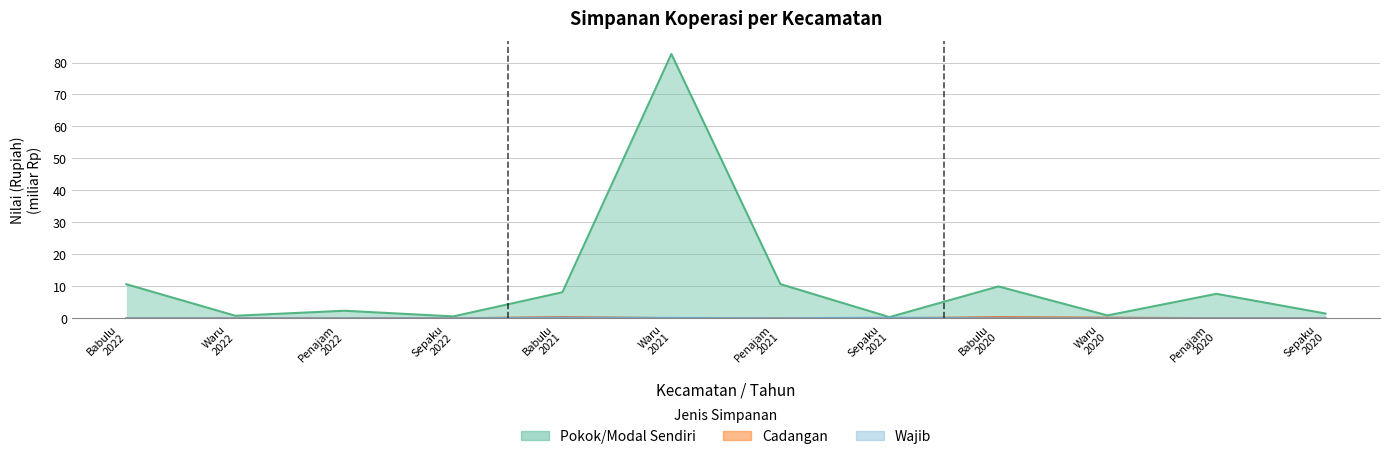

The Pokok/Modal Sendiri series shows 10.7 at Babulu
2022. True or false?

True